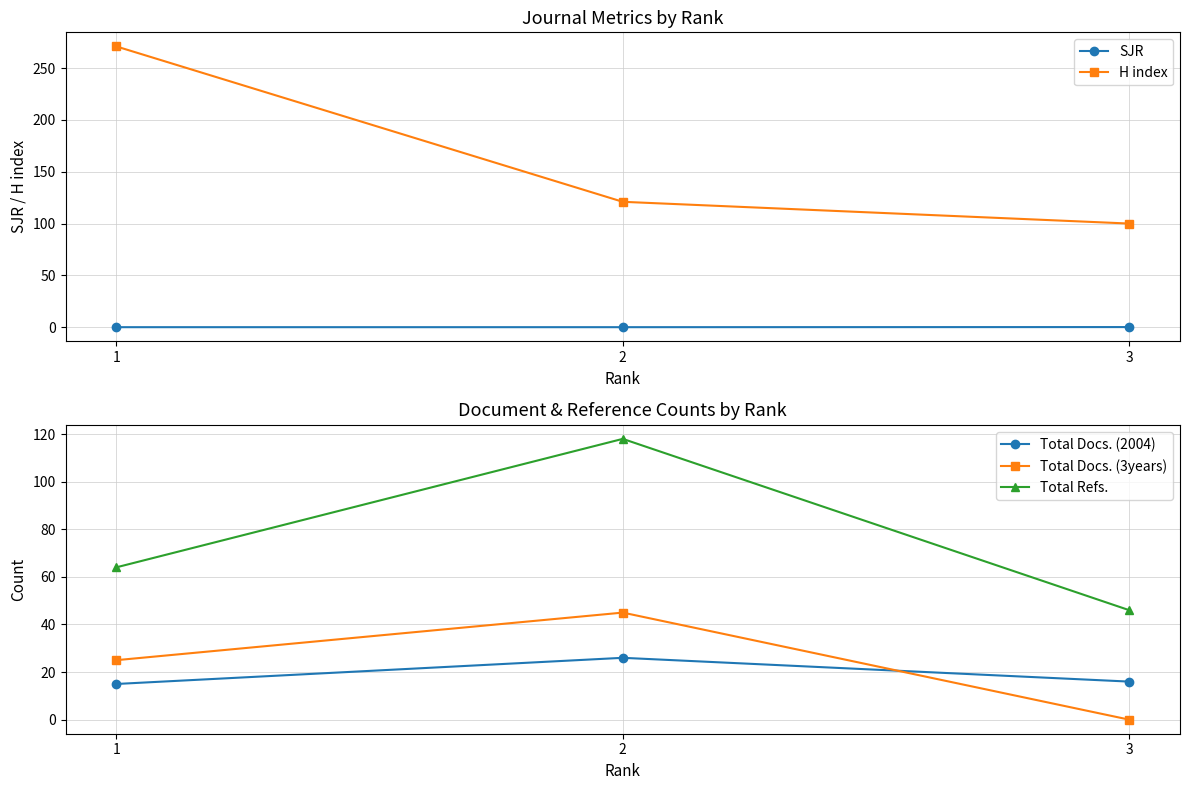

What is the difference between the highest and lowest values at 1?

271.0